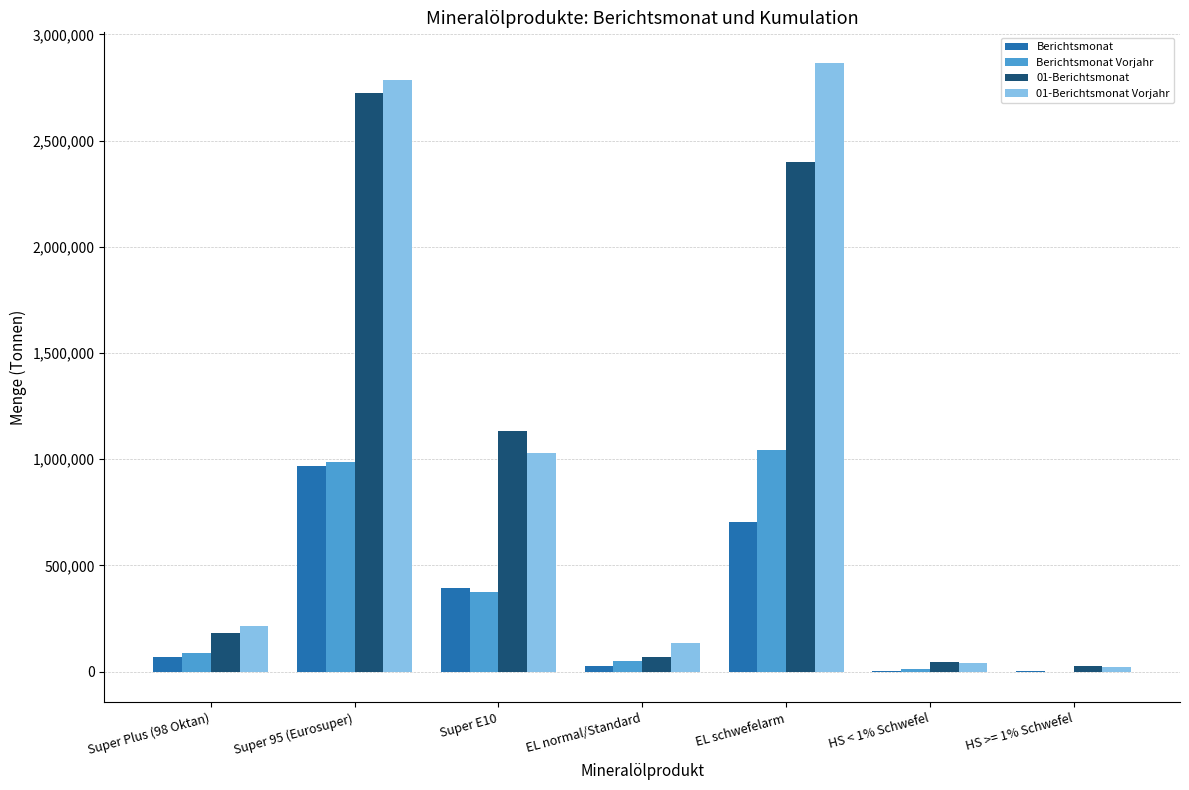

True or false: 01-Berichtsmonat Vorjahr has a value of 20041 at HS >= 1% Schwefel.

True